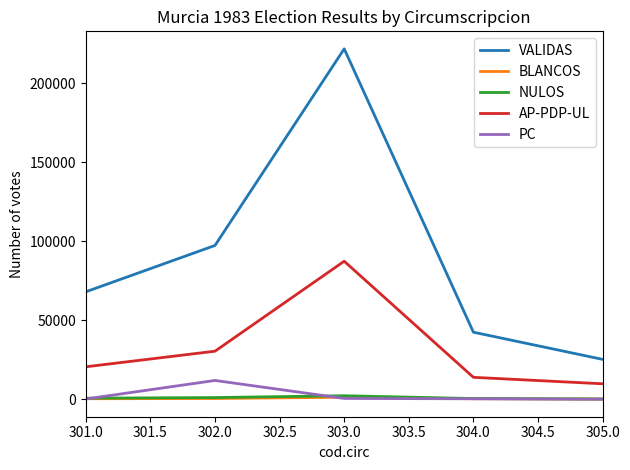

What is the lowest value of the NULOS series?

189